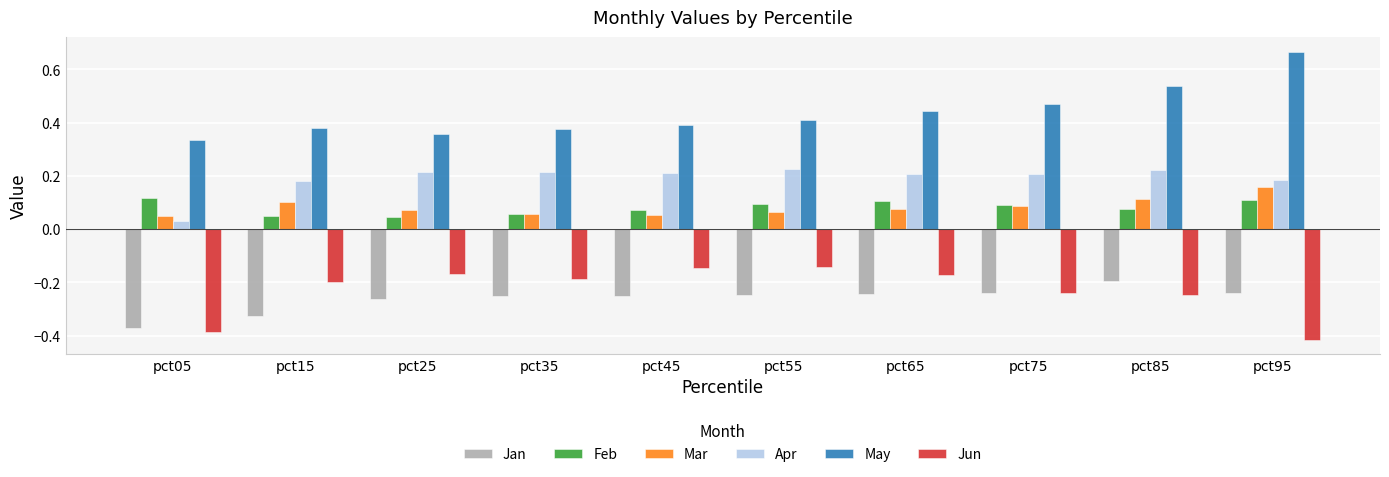

Is the value of Mar at pct45 greater than the value of Jan at pct75?

Yes